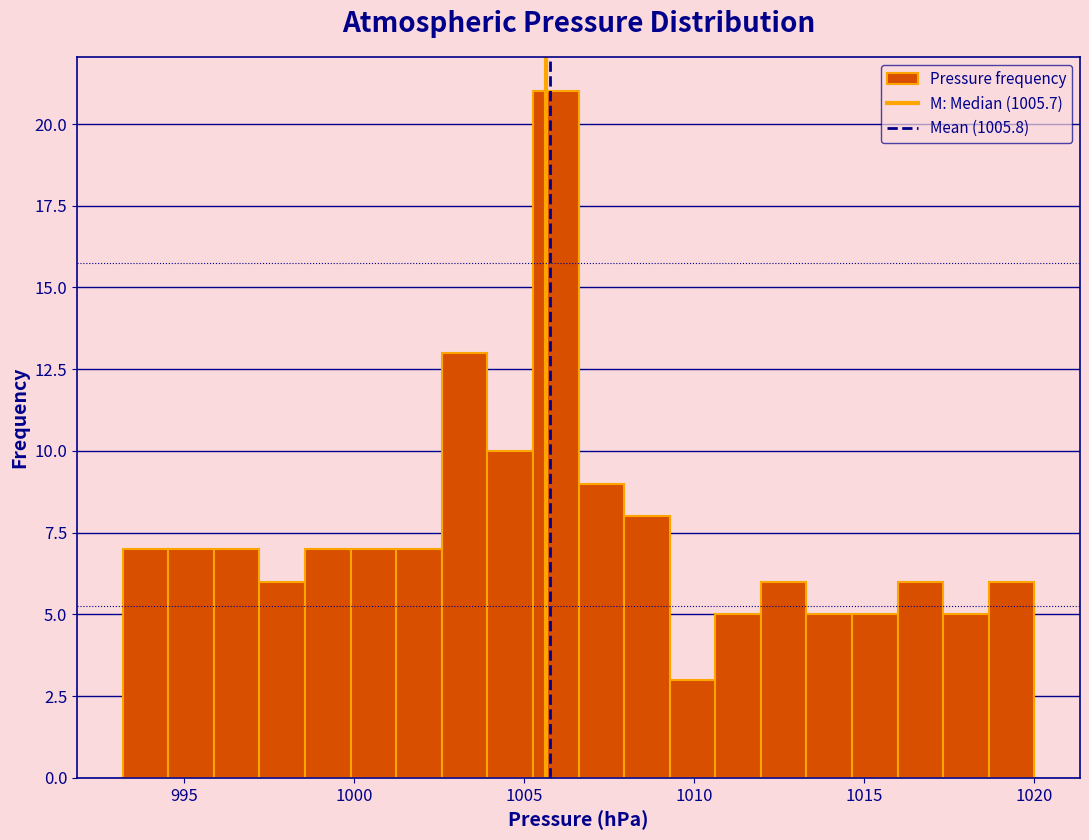

Around what value on the x-axis is the tallest bar? Give the approximate position of its centre, as read against the axis.

1006.0